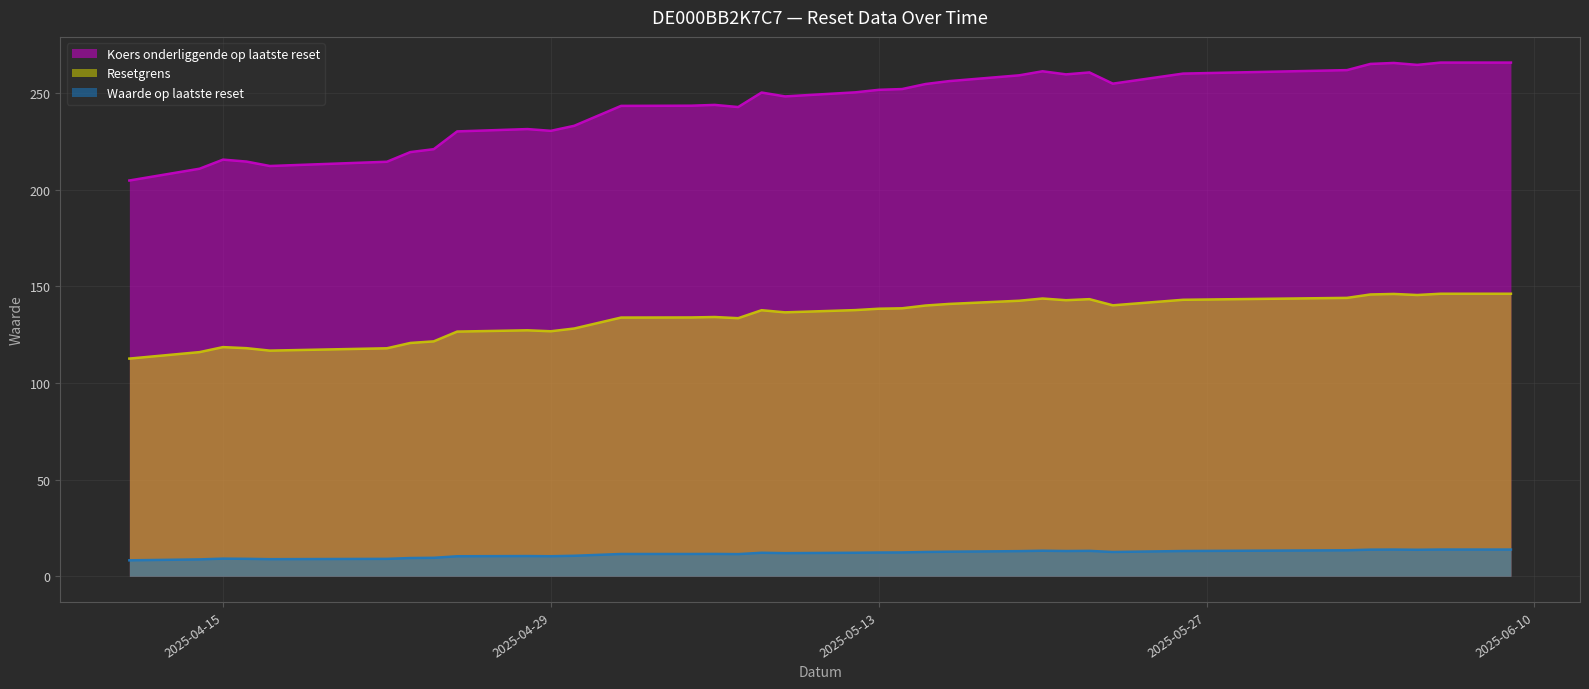

What is the average value of the Waarde op laatste reset series?

11.6